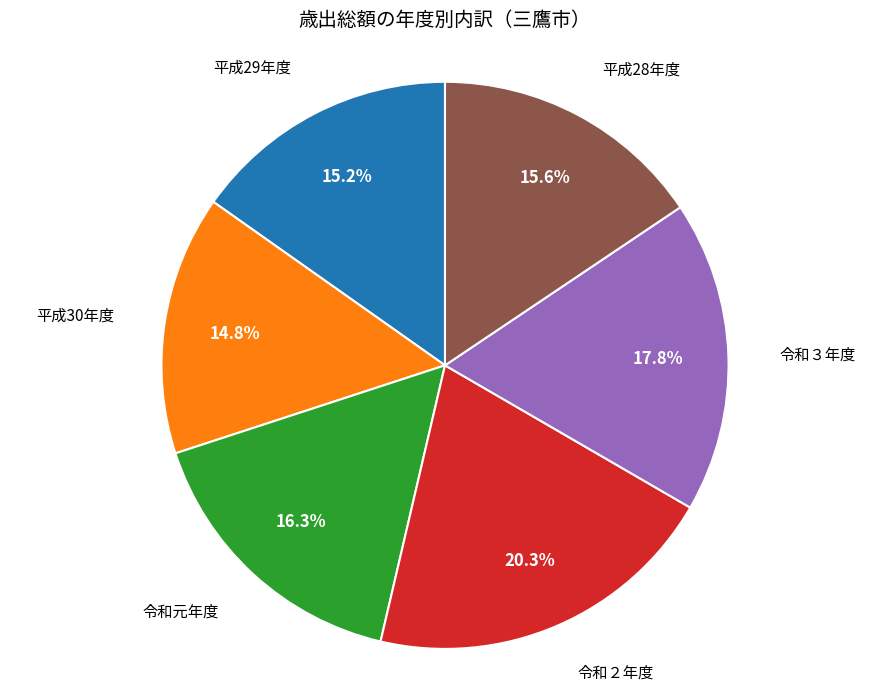

Is there a majority slice in this chart?

No